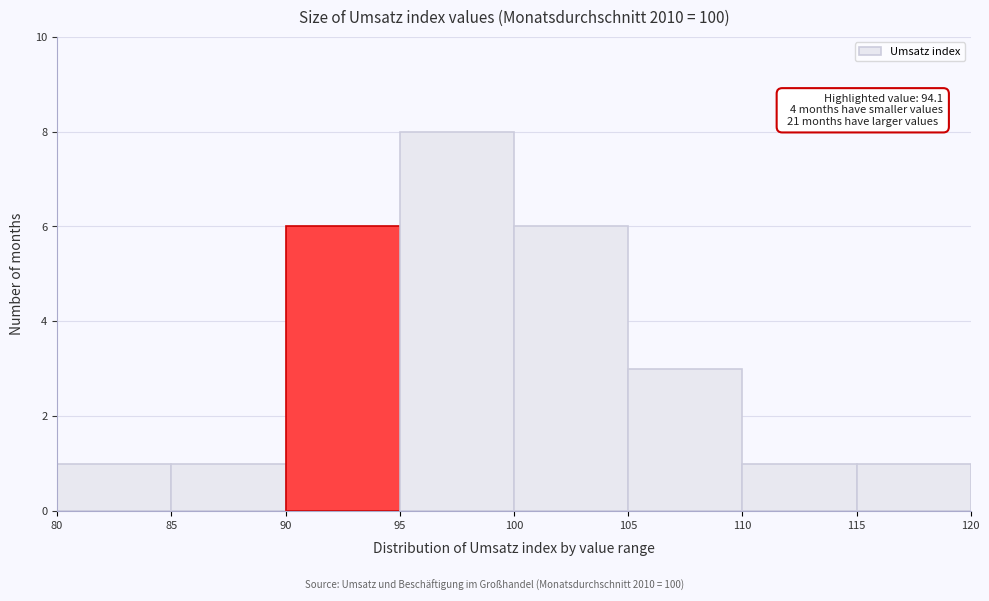

Over which range of the x-axis is the bar tallest?

95 to 100